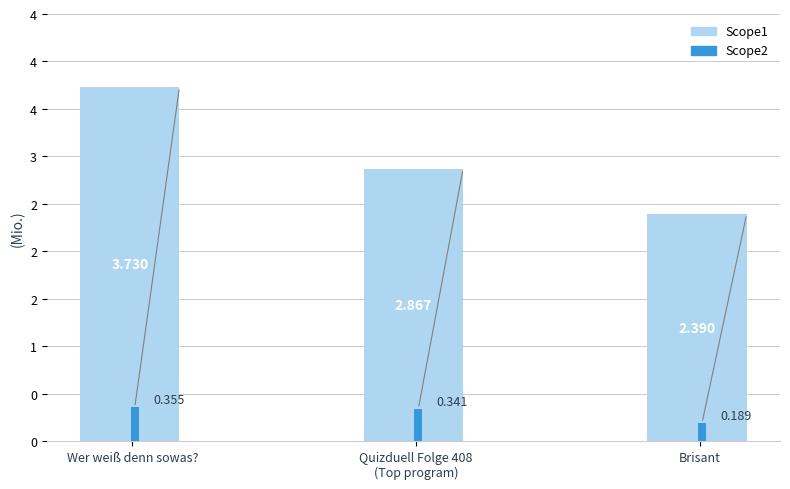

What is the value of the Scope1 bar at the 2nd from the left?

2.9